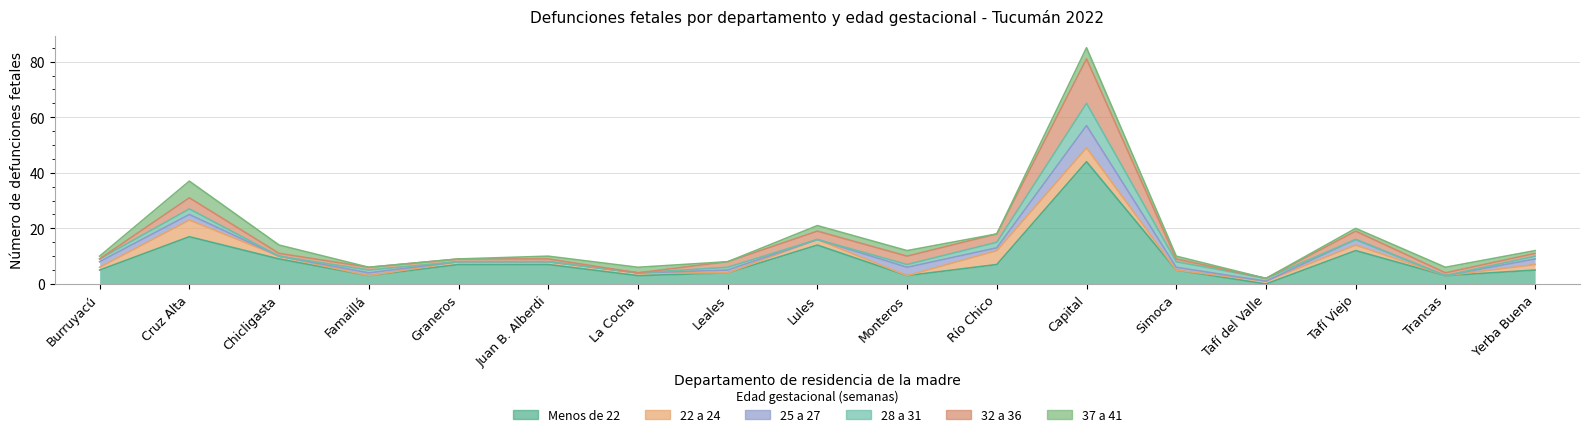

What is the label of the 15th point from the left?

Tafí Viejo